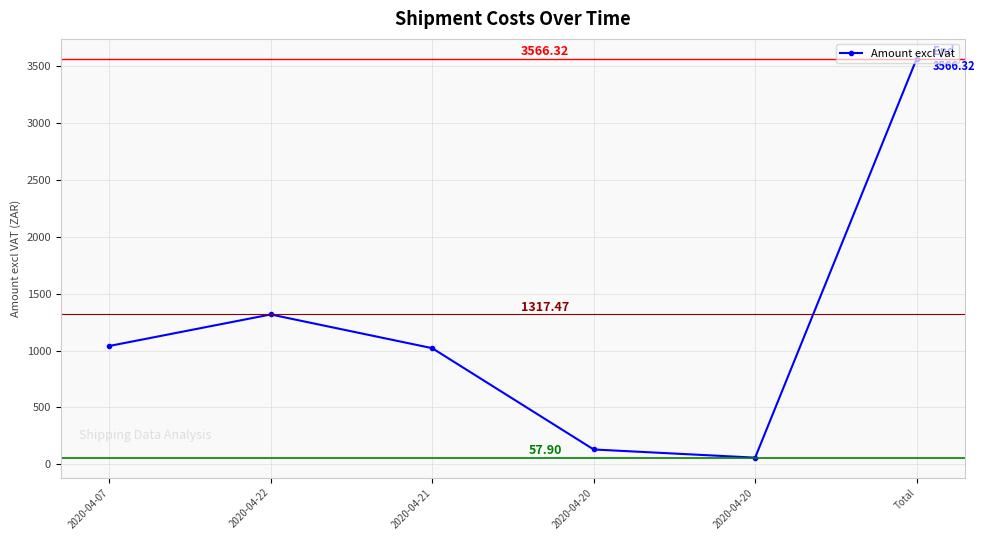

List the labels in order of value, smallest first.

2020-04-20, 2020-04-20, 2020-04-21, 2020-04-07, 2020-04-22, Total